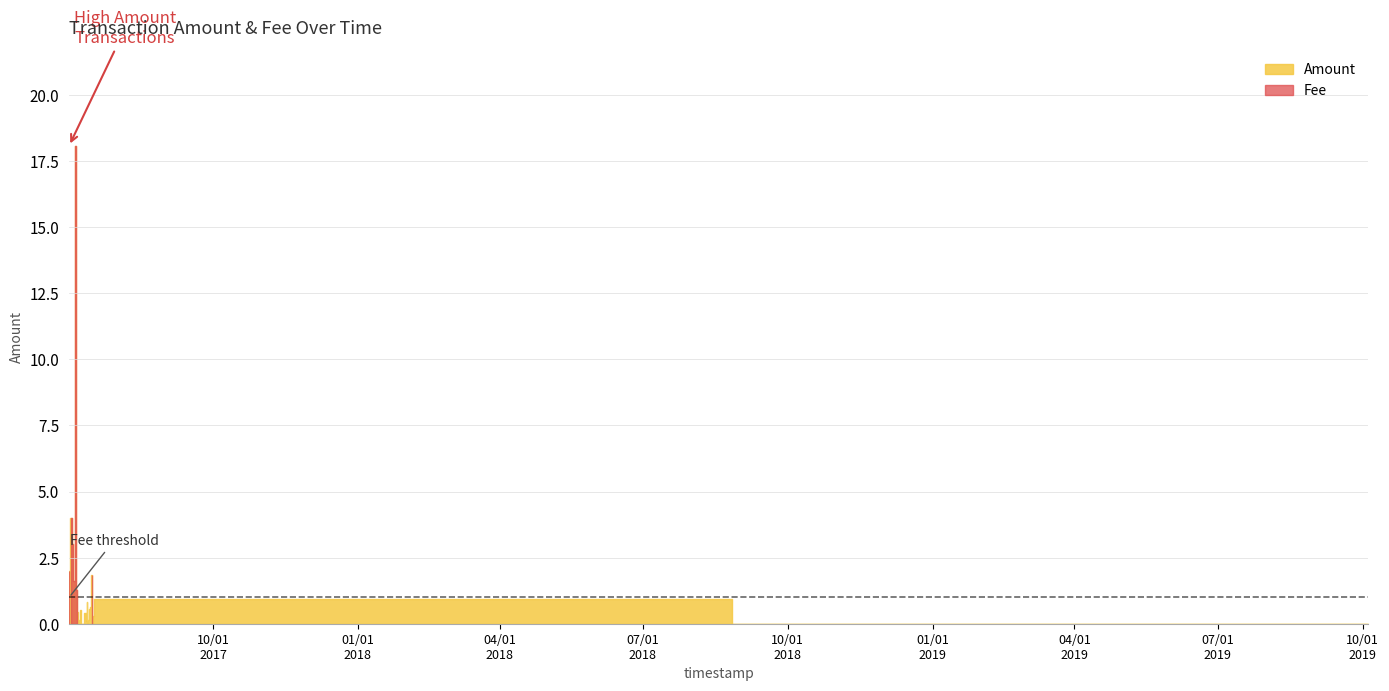

What are all the series names shown in the legend?

Amount, Fee